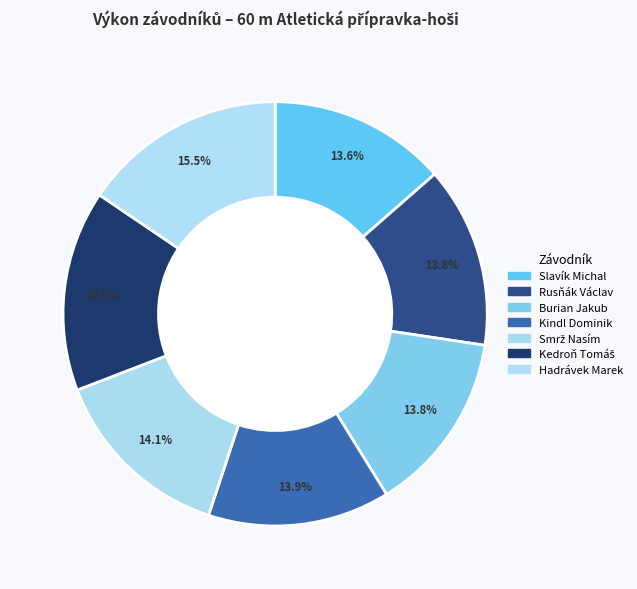

Is Kindl Dominik the majority of the pie?

No